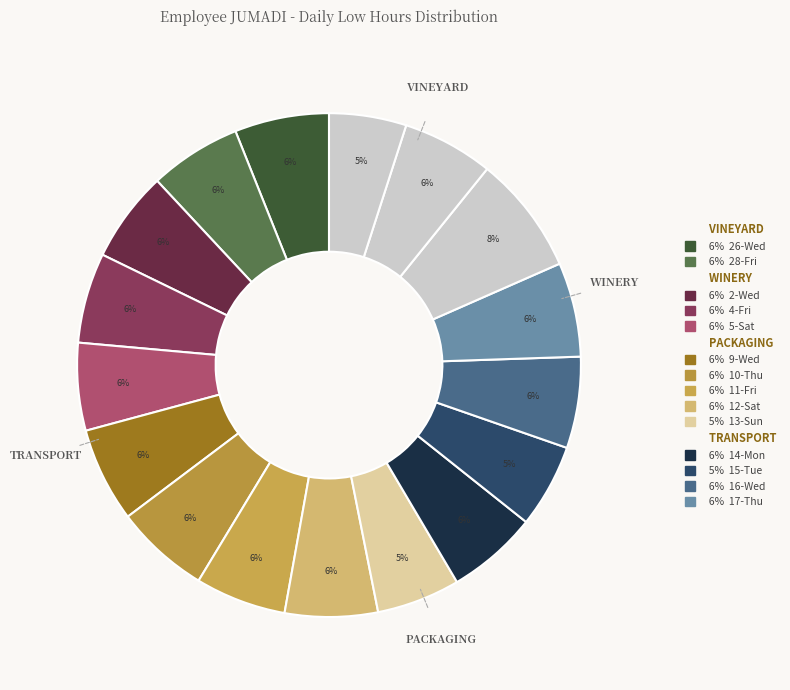

How many slices are in this pie chart?

17